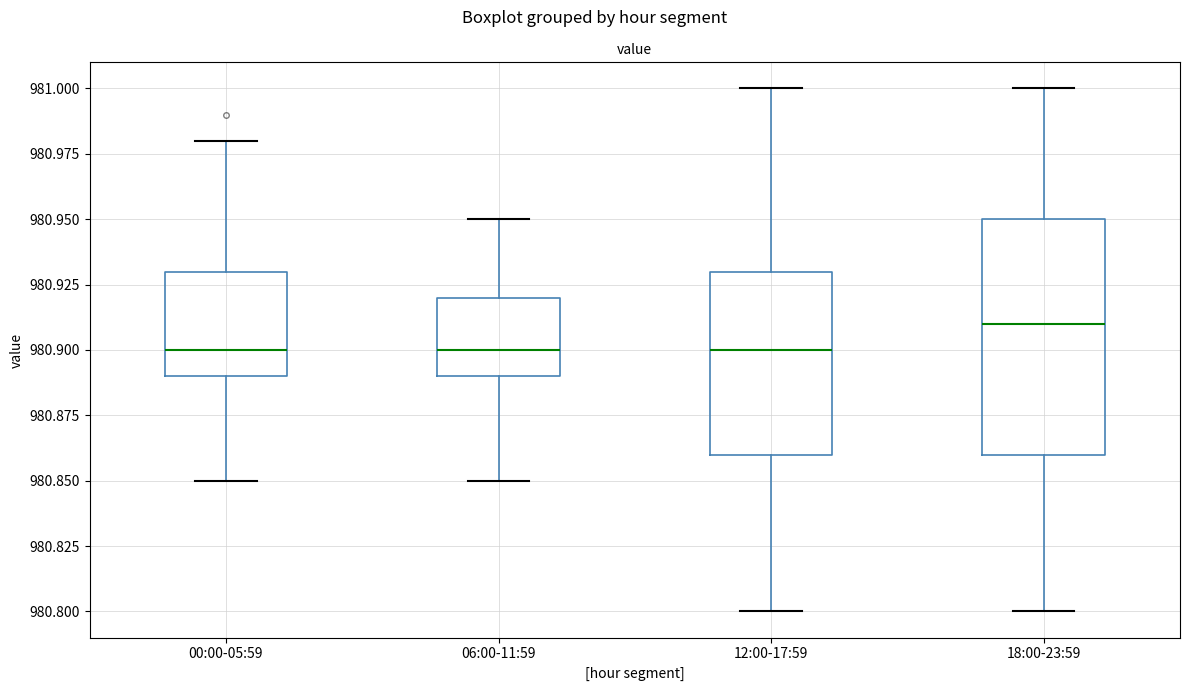

Reading left to right, transcribe this box plot: for each box, give where its median line is, the range the box spans, and where its two whiskers end, as read against the y-axis. The values are not printed on the chart, so give them approximately, as read against the axis.

00:00-05:59: median 980.90, box 980.89 to 980.93, whiskers 980.85 to 980.98
06:00-11:59: median 980.90, box 980.89 to 980.92, whiskers 980.85 to 980.95
12:00-17:59: median 980.90, box 980.86 to 980.93, whiskers 980.80 to 981.00
18:00-23:59: median 980.91, box 980.86 to 980.95, whiskers 980.80 to 981.00